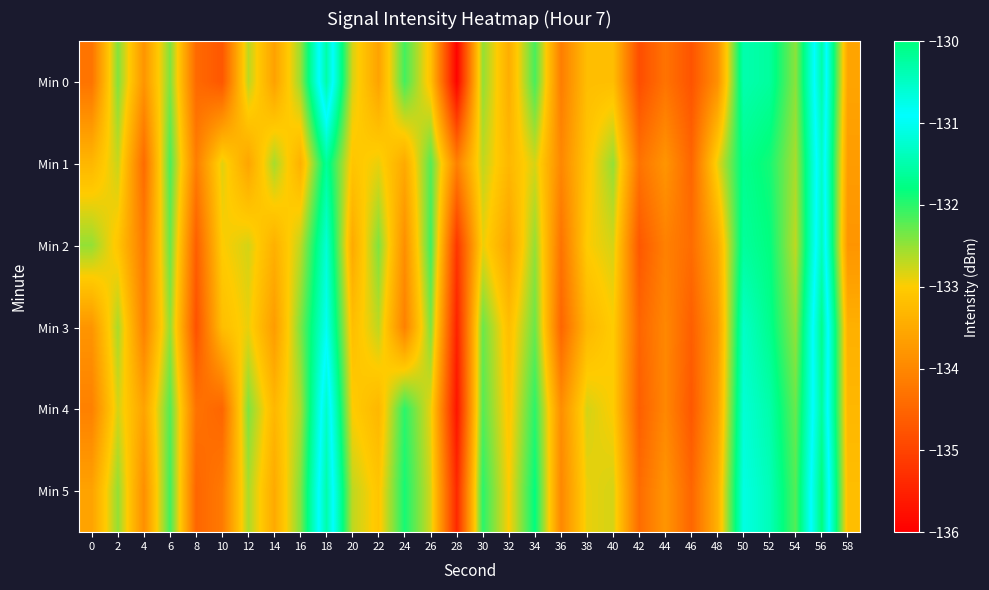

Rank the series at 58 from lowest to highest value.

Min 2, Min 1, Min 0, Min 3, Min 4, Min 5